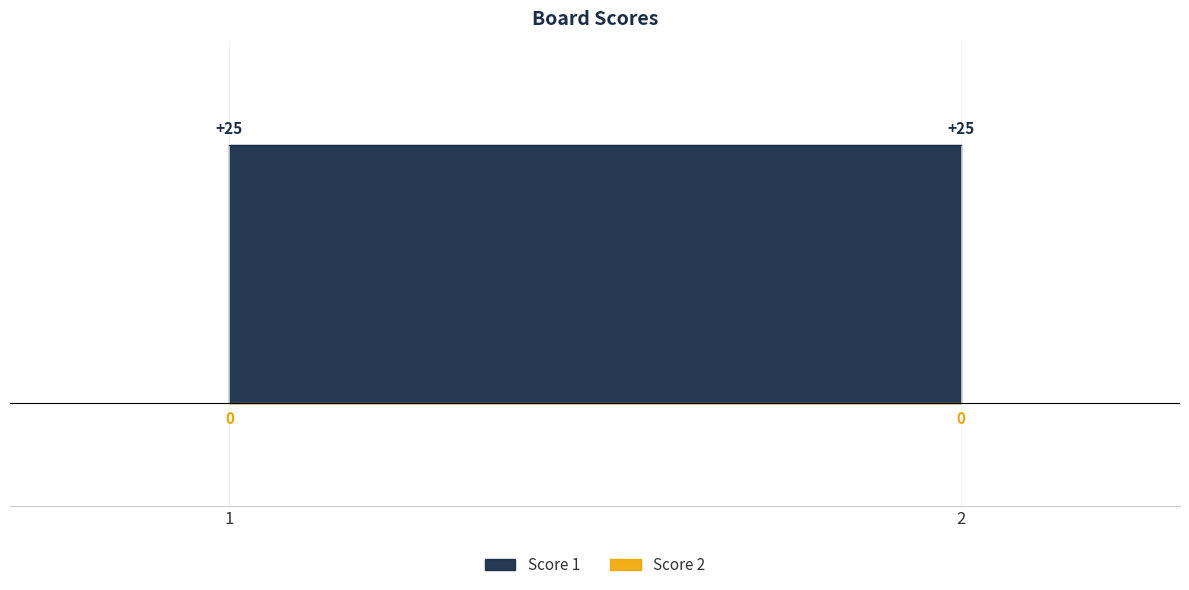

What is the sum of the Score 1 values at 1 and 2?

50